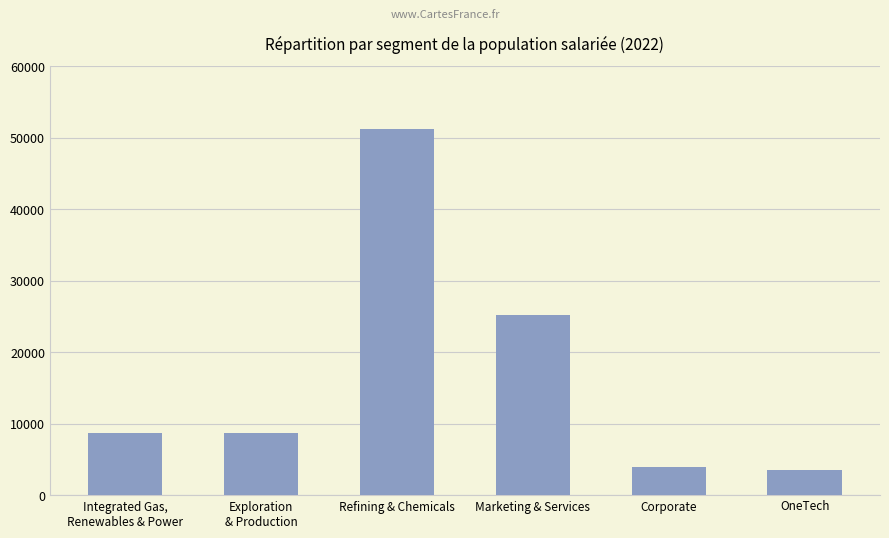

Are the bars grouped side by side (vs. stacked)?

No